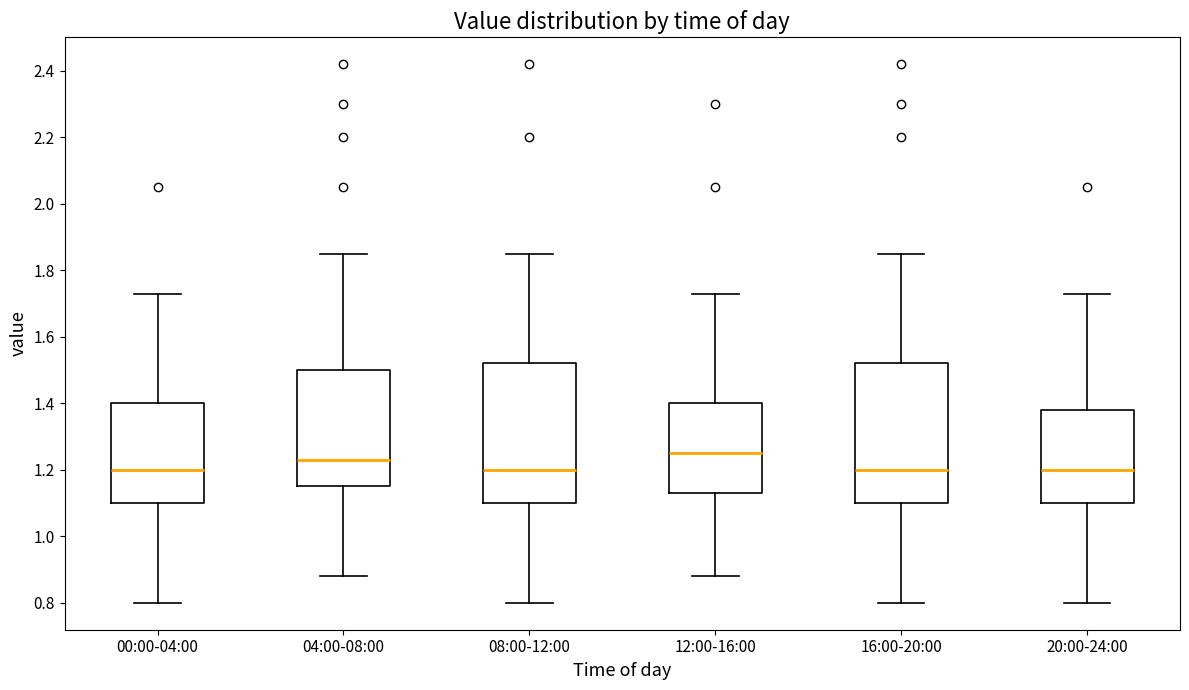

Which box has the highest median line?

12:00-16:00